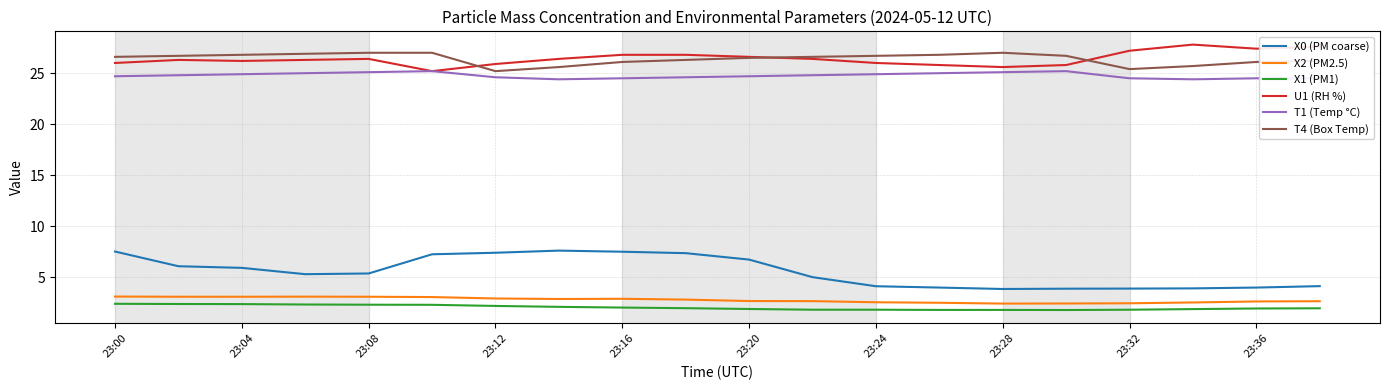

Which series has the widest spread of values?

X0 (PM coarse)